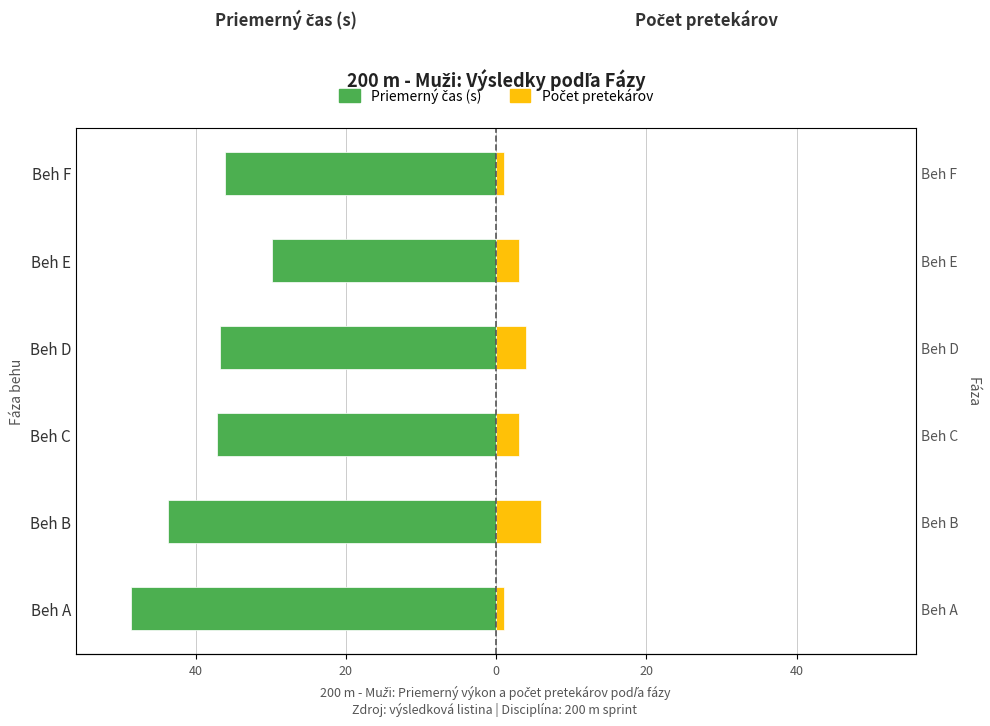

Which series has the largest range (max minus min)?

Priemerný čas (s)